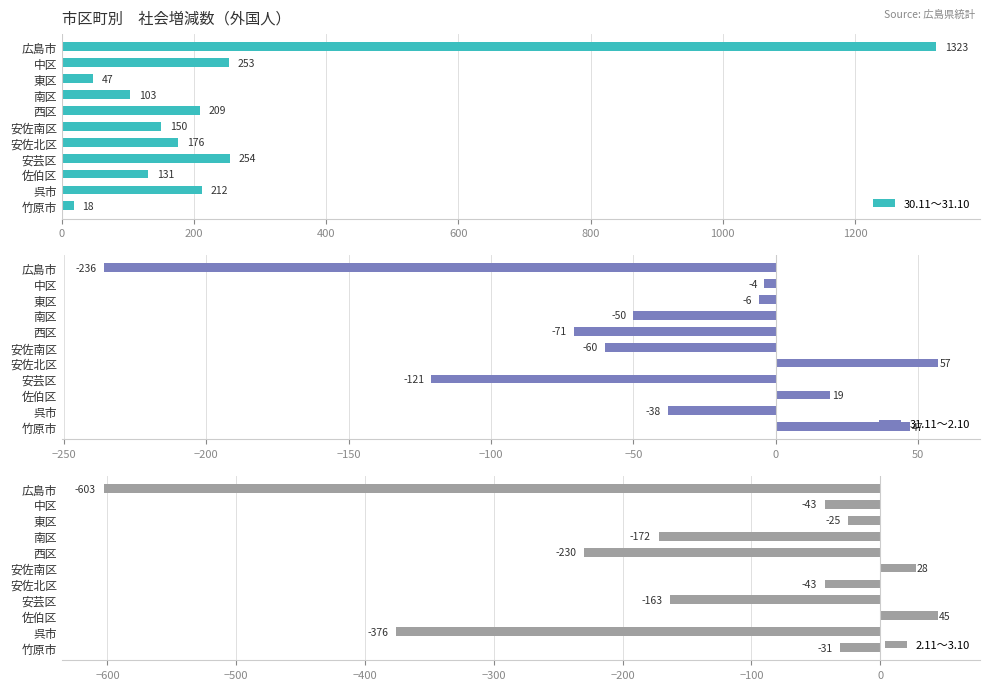

Reading left to right, what are all the values shown in this chart?

30.11～31.10: 1323	253	47	103	209	150	176	254	131	212	18
31.11～2.10: -236	-4	-6	-50	-71	-60	57	-121	19	-38	47
2.11～3.10: -603	-43	-25	-172	-230	28	-43	-163	45	-376	-31